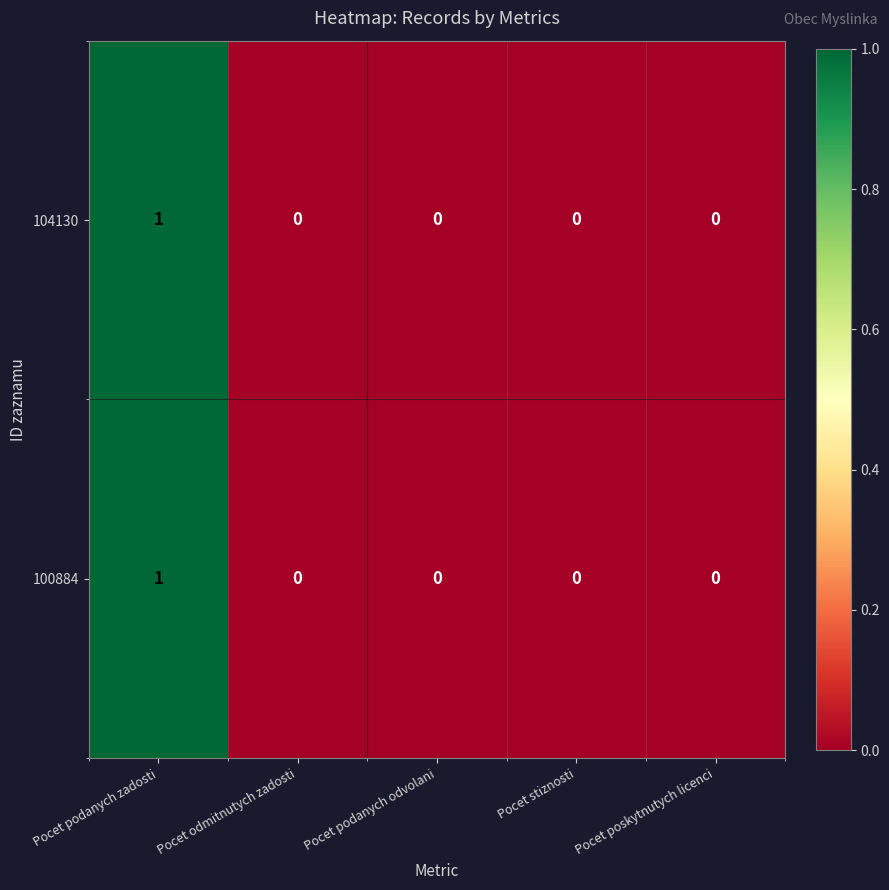

Reading left to right, extract all data points from this chart.

104130: 1	0	0	0	0
100884: 1	0	0	0	0